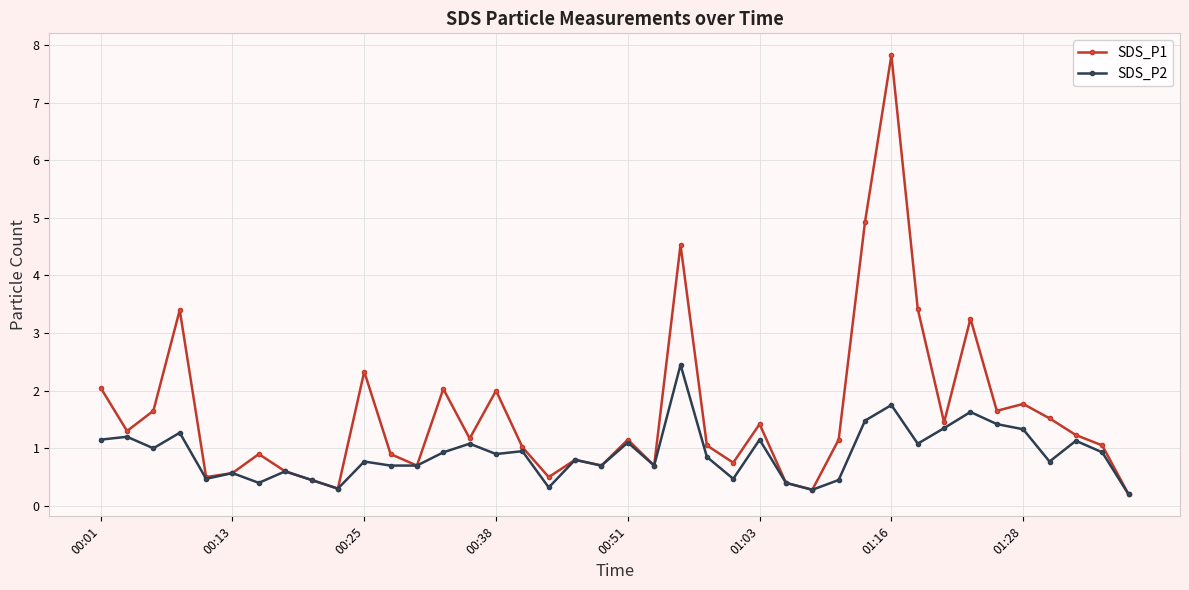

What is the value of the SDS_P2 point at the 21st from the left?

1.1